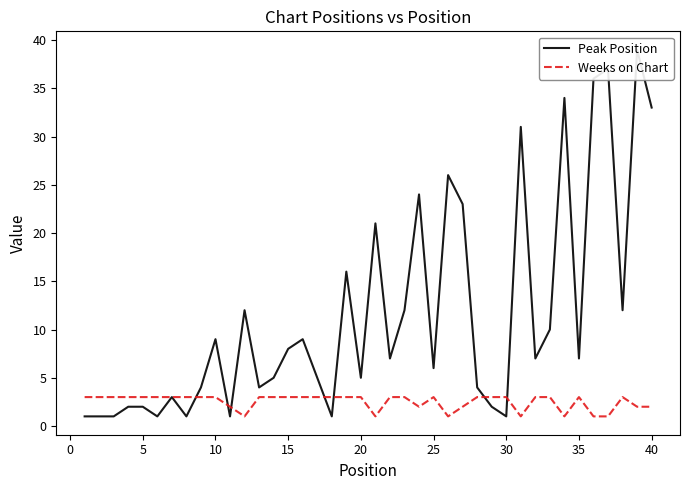

How many interior local valleys does the Peak Position series have?

12